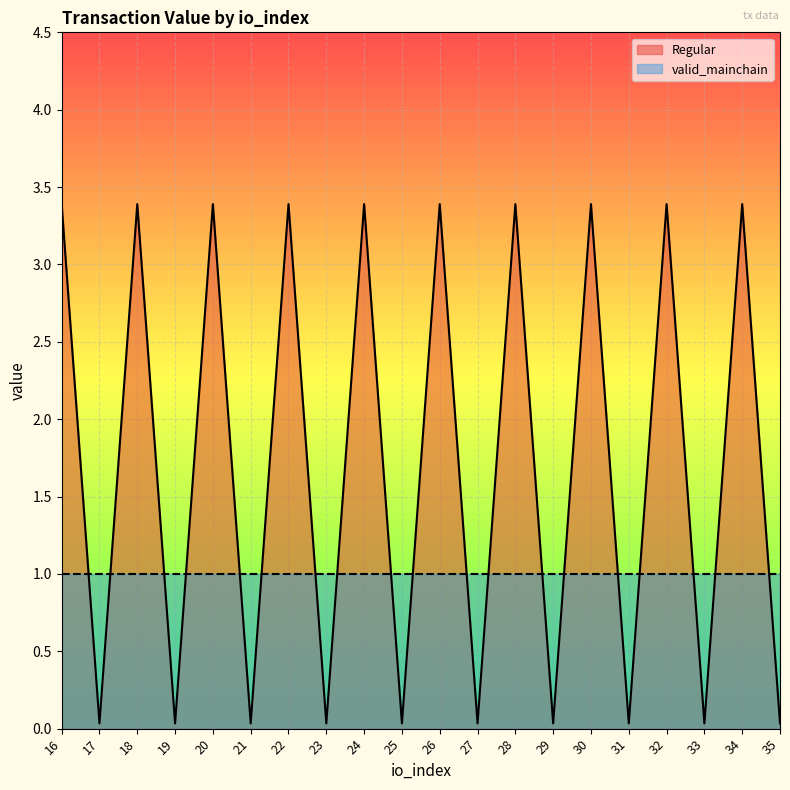

Where is the first local maximum?

18